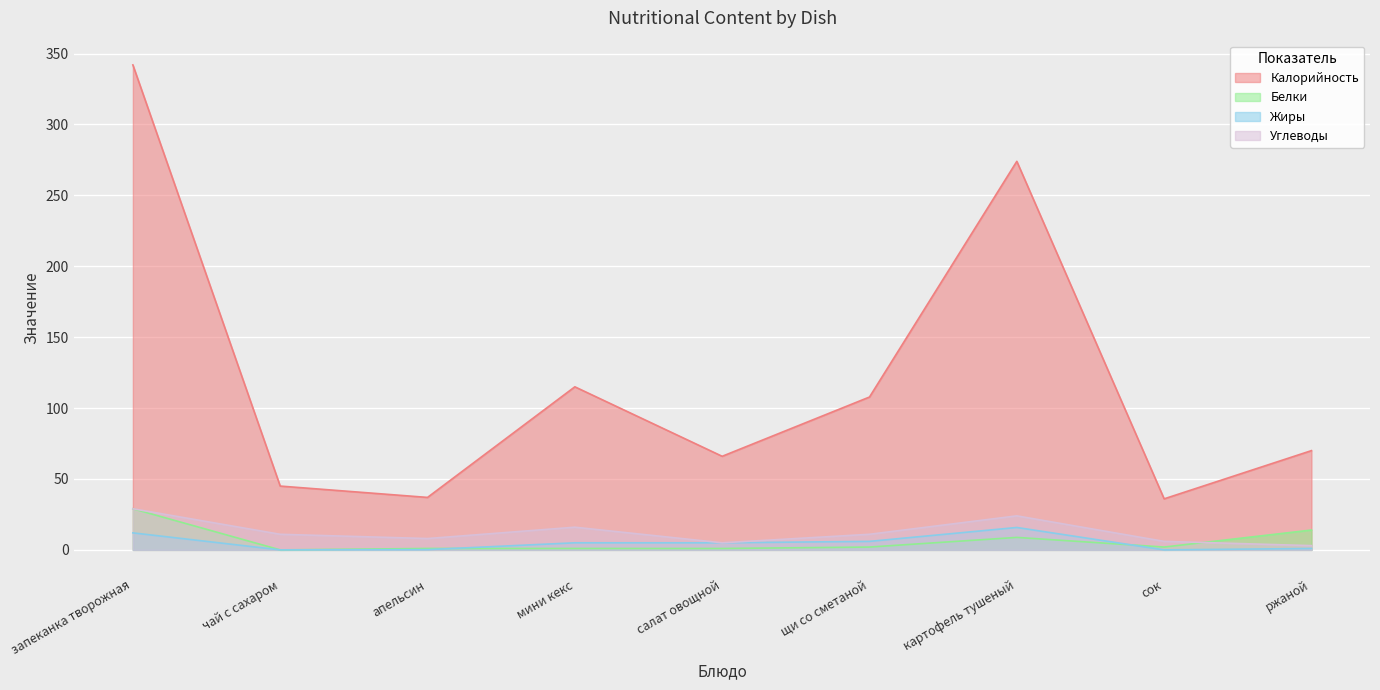

How many values in the Белки series are below 2?

4